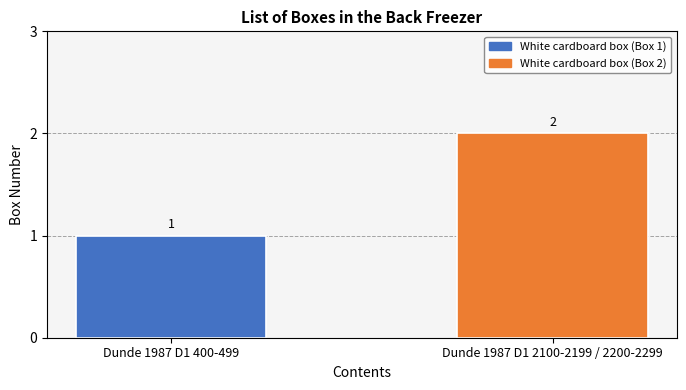

What is the value of the 1st bar from the left?

1